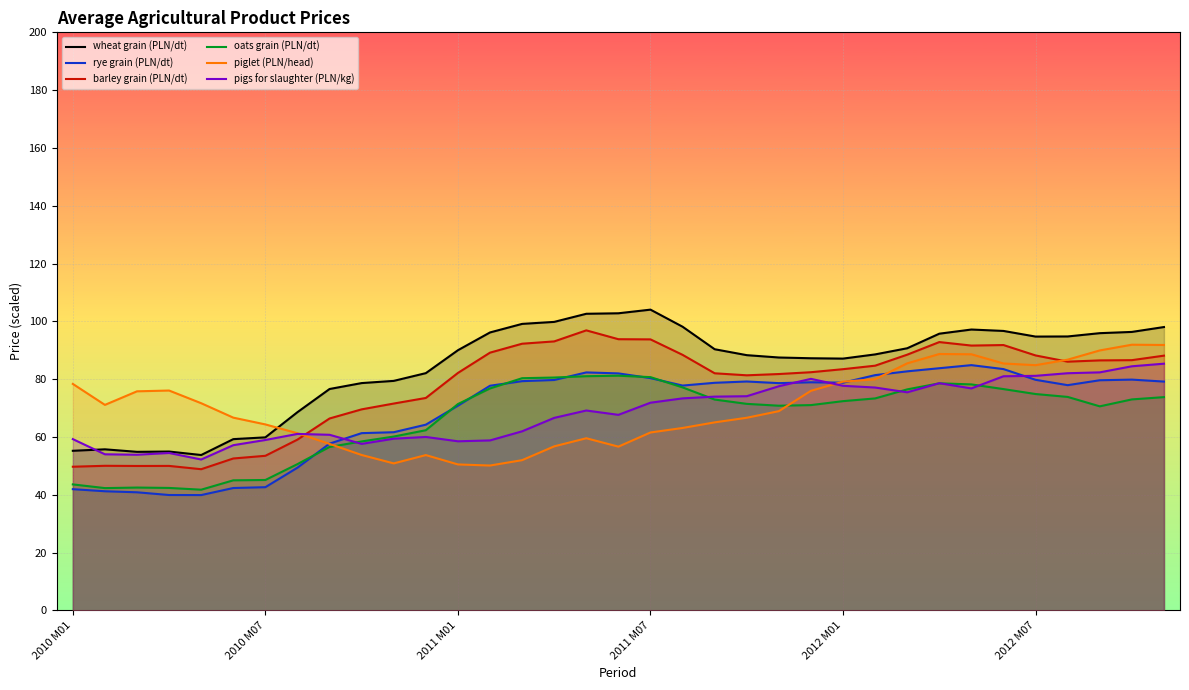

What is the minimum value for piglet (PLN/head)?

50.1